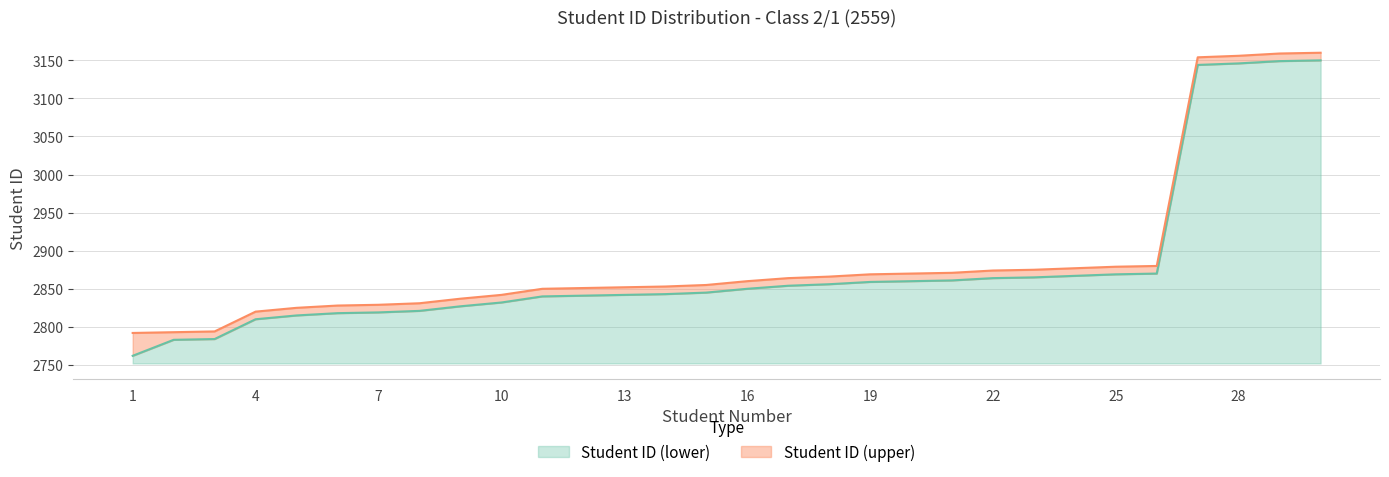

True or false: Student ID (lower) has more than 2 points higher than both neighbors.

False